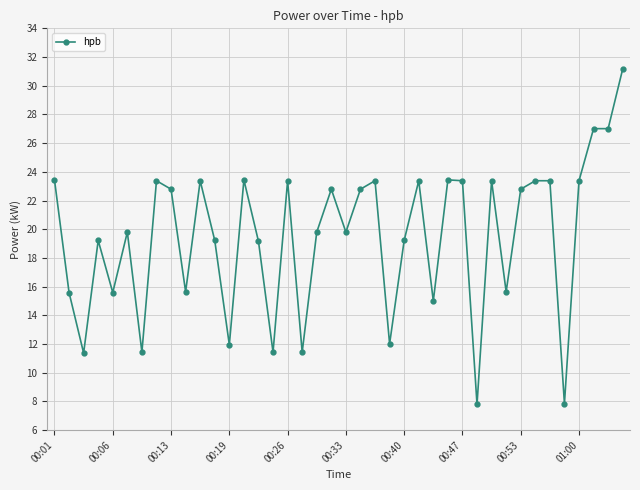

What is the difference between the second highest and second lowest values?

19.2